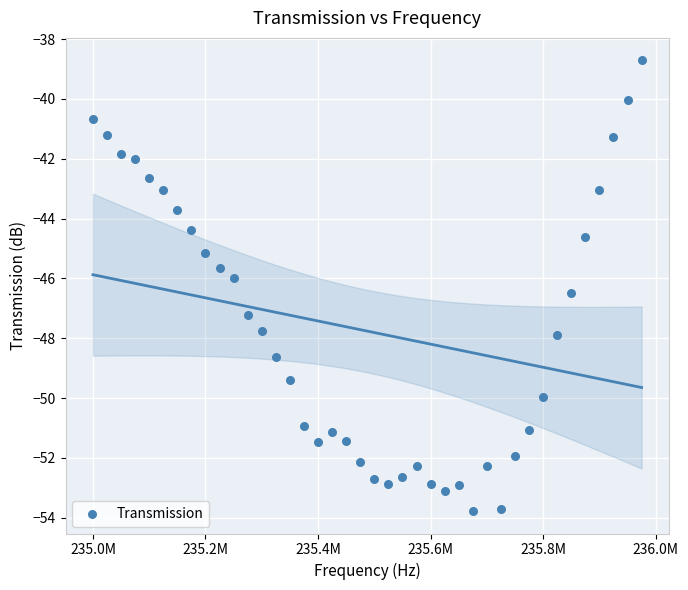

What is the range of Y values (max minus min)?

15.1